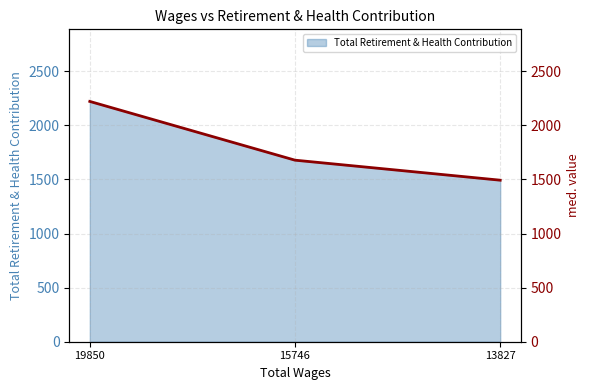

Rank the categories by value from lowest to highest.

13827, 15746, 19850